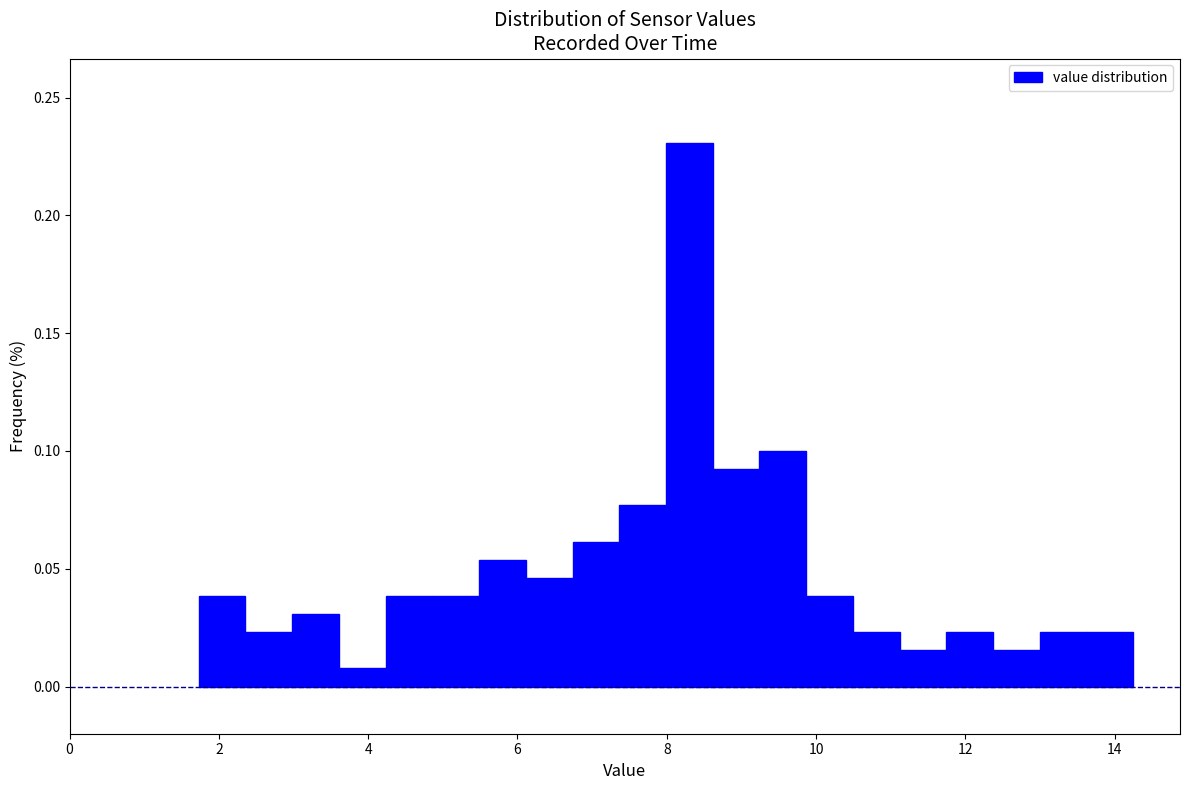

Around what value on the x-axis is the tallest bar? Give the approximate position of its centre, as read against the axis.

8.4